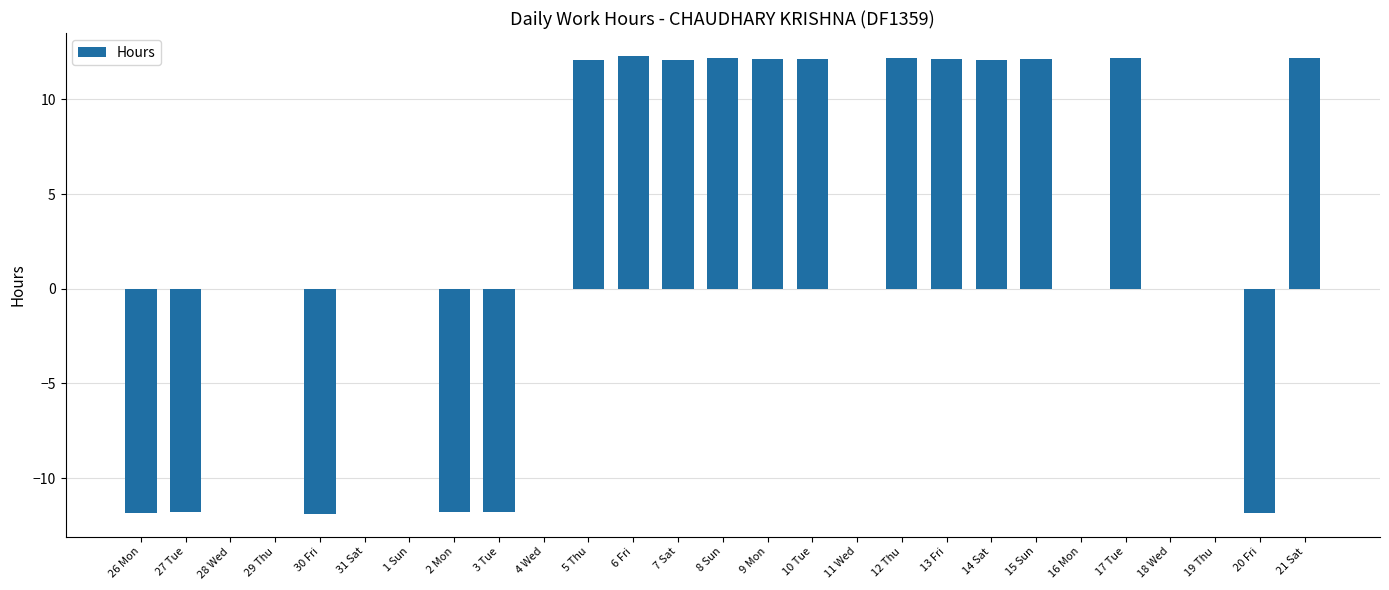

Which has a higher value, 2 Mon or 17 Tue?

17 Tue